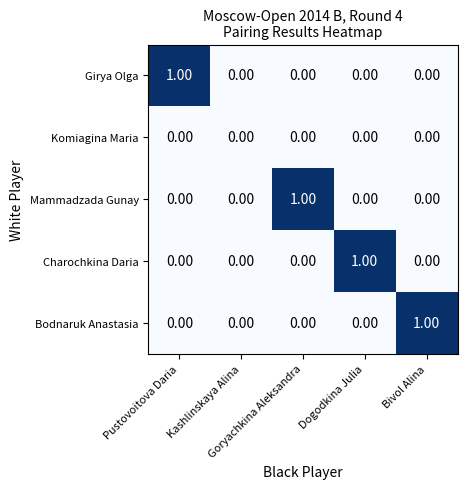

How many categories are shown in the chart?

5